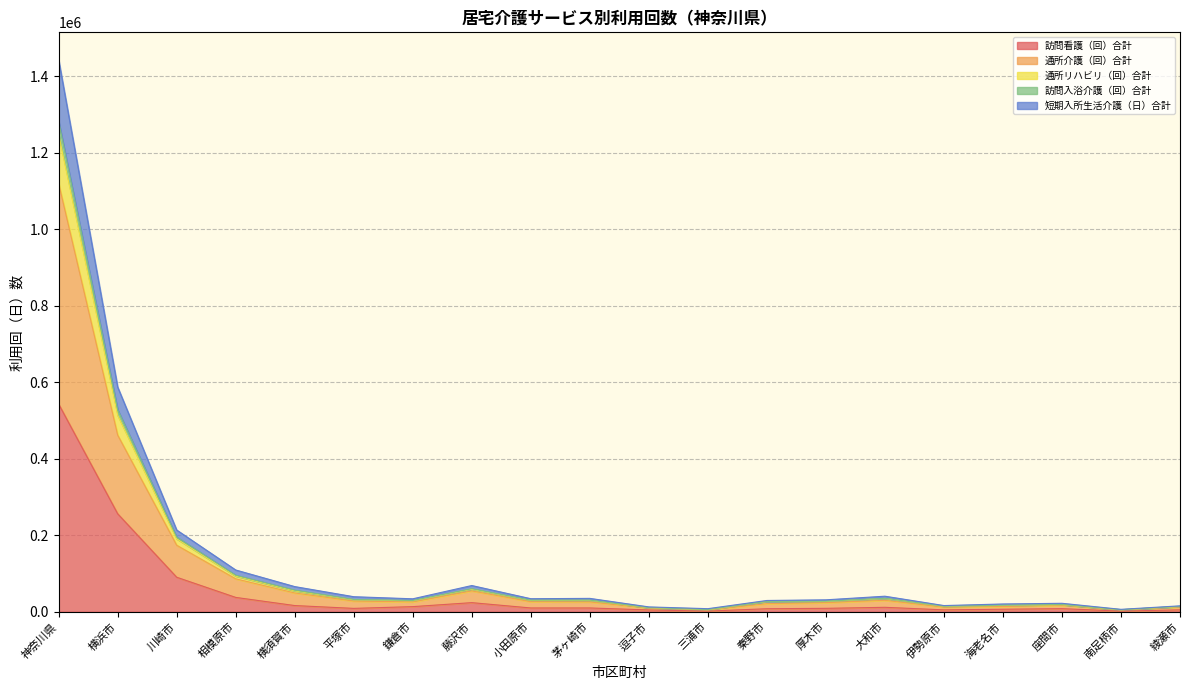

True or false: 通所リハビリ（回）合計 and 通所介護（回）合計 cross at least once.

False